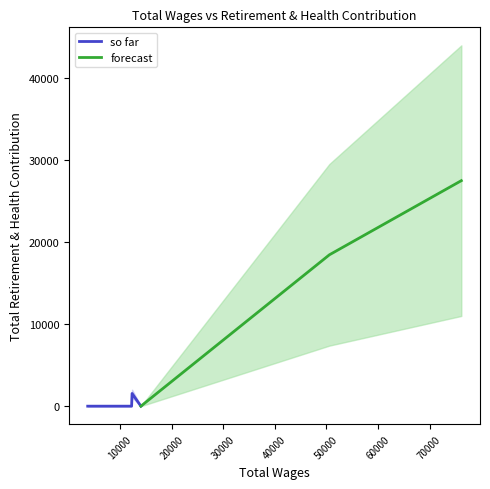

Rank the categories by value from lowest to highest.

14024.0, 12221.0, 3708.0, 12314.0, 50577.0, 76164.0